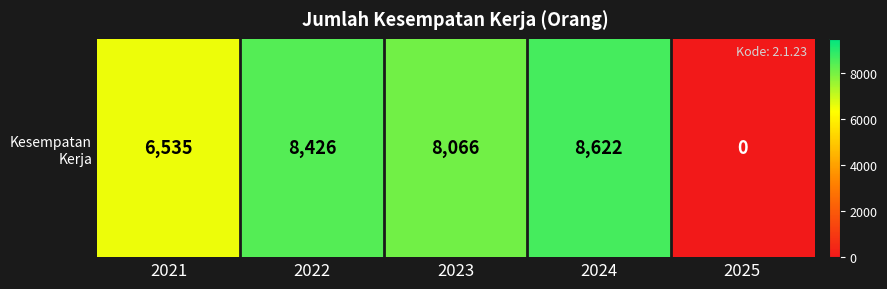

What is the approximate value at 2021?

6535